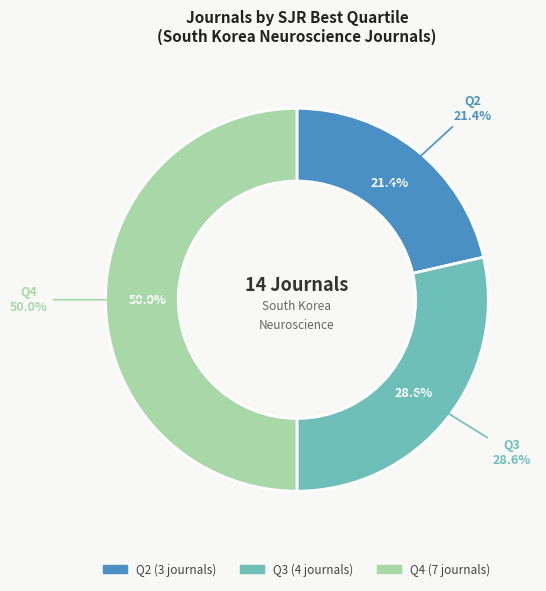

Does any single category account for the majority?

No